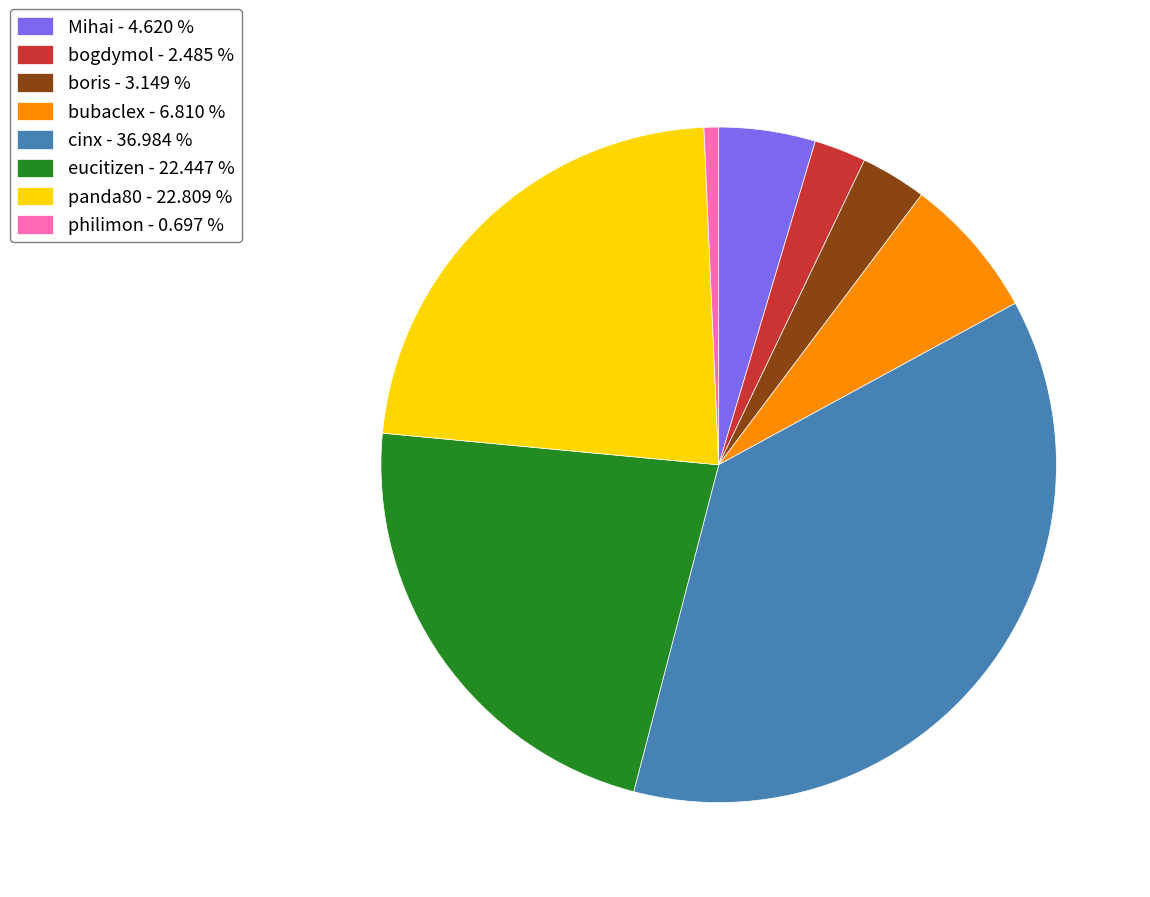

Does Mihai - 4.620 % represent more than half of the total?

No